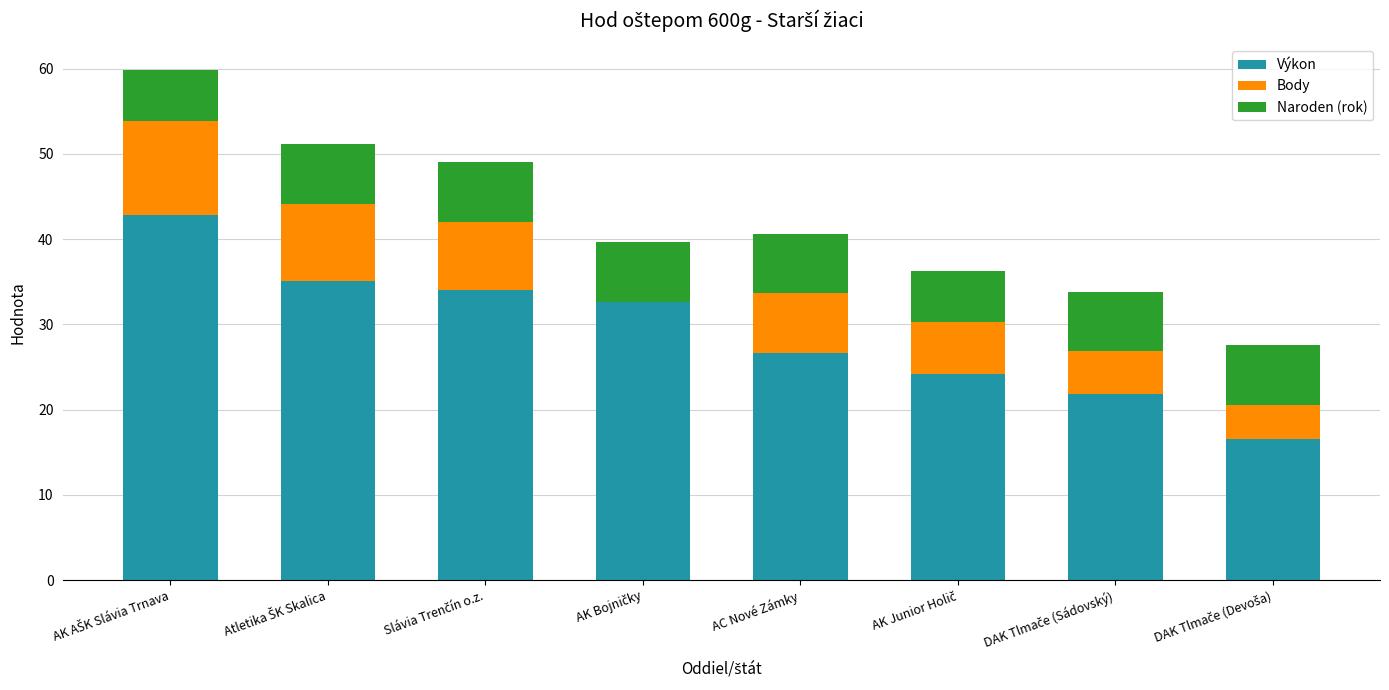

How many categories are shown in the chart?

8